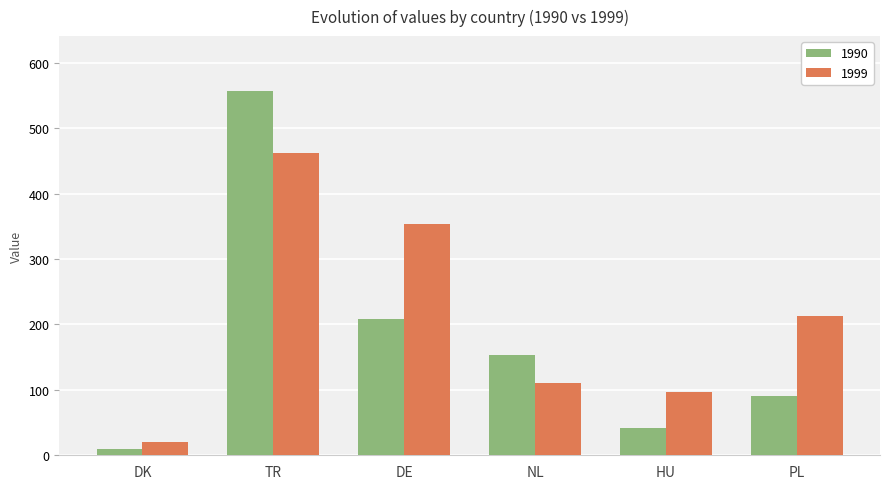

True or false: 1999 has a value of 106 at PL.

False